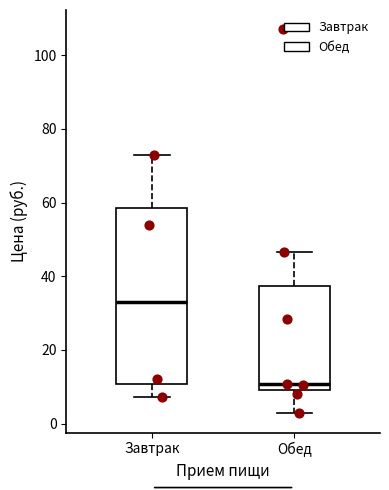

Reading left to right, transcribe this box plot: for each box, give where its median line is, the range the box spans, and where its two whiskers end, as read against the y-axis. The values are not printed on the chart, so give them approximately, as read against the axis.

Завтрак: median 32, box 10 to 58, whiskers 8 to 74
Обед: median 10 (just above the box's lower edge), box 10 to 38, whiskers 2 to 46